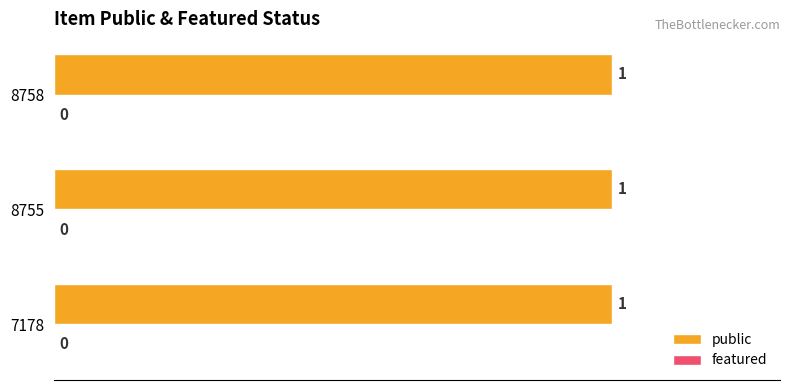

At which category does the chart reach its peak across all series?

7178